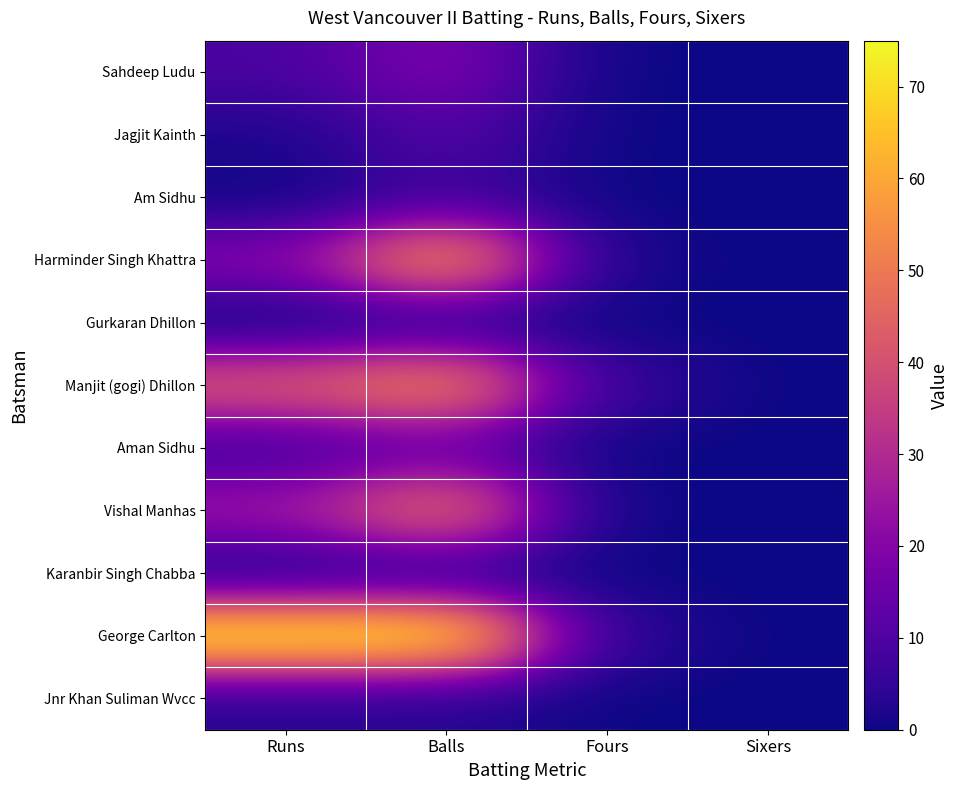

At how many categories does at least one series exceed 31?

2